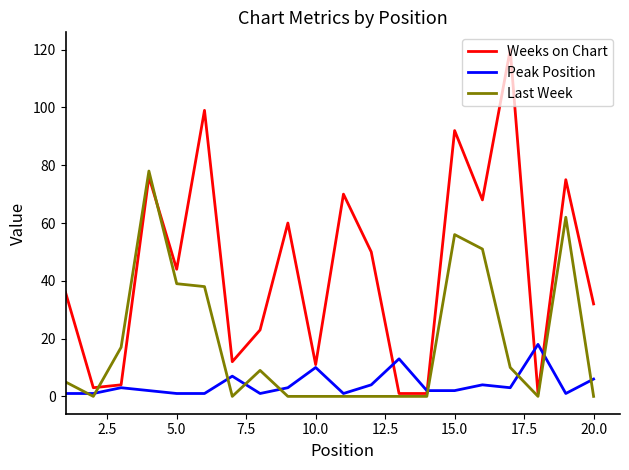

Which series has the widest spread of values?

Weeks on Chart